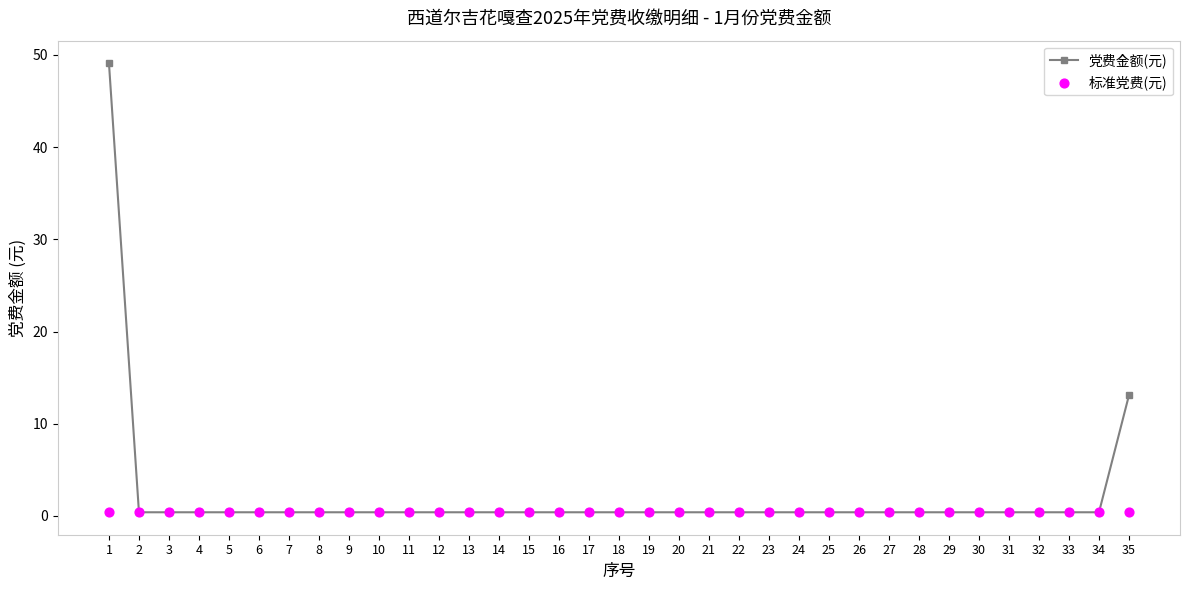

At how many categories does at least one series exceed 47?

1